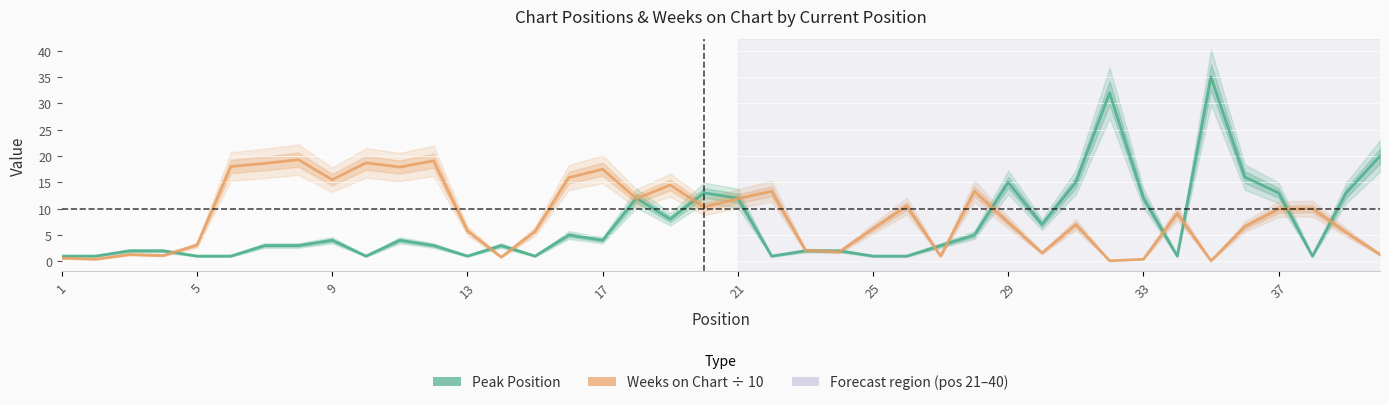

What is the highest value of the Peak Position series?

35.0